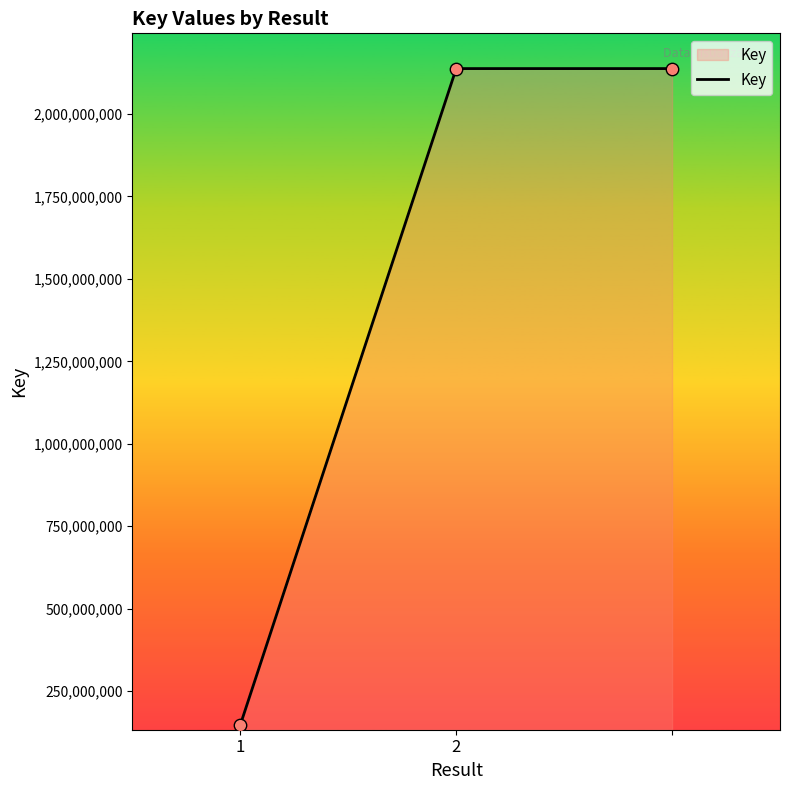

What is the average value?

1474378968